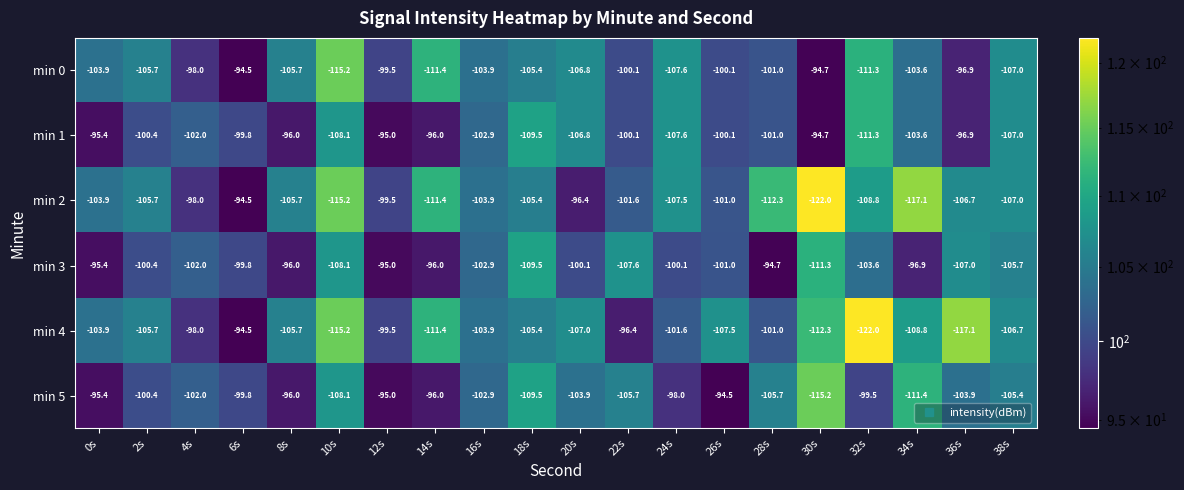

What is the difference between the highest and lowest values at 2s?

5.3